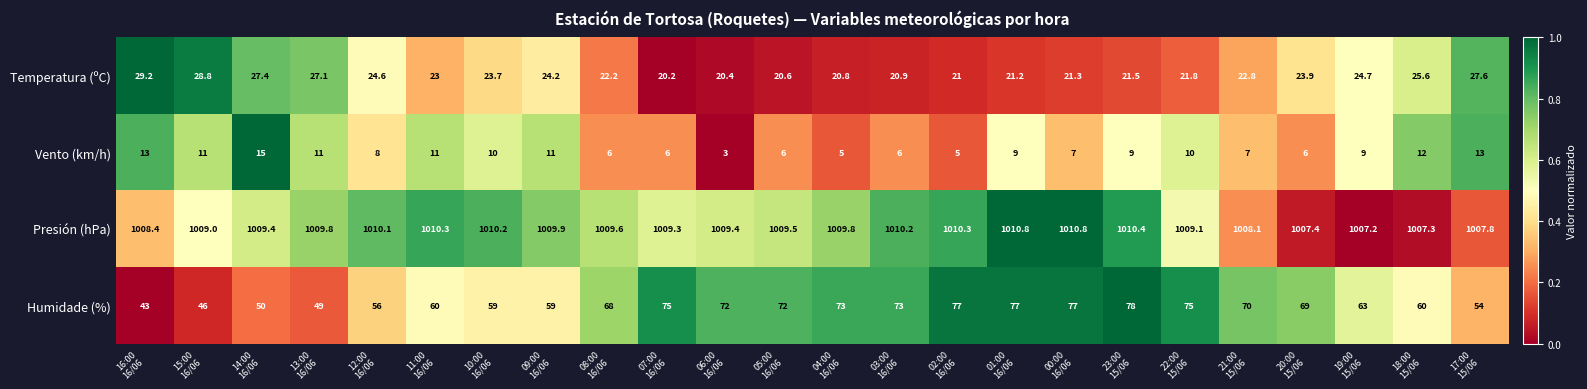

What is the minimum value shown in the chart?

3.0